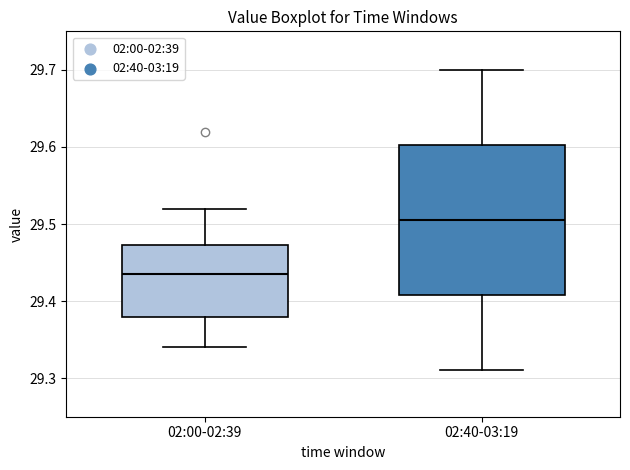

Reading left to right, transcribe this box plot: for each box, give where its median line is, the range the box spans, and where its two whiskers end, as read against the y-axis. The values are not printed on the chart, so give them approximately, as read against the axis.

02:00-02:39: median 29.44, box 29.38 to 29.47, whiskers 29.34 to 29.52
02:40-03:19: median 29.51, box 29.41 to 29.60, whiskers 29.31 to 29.70